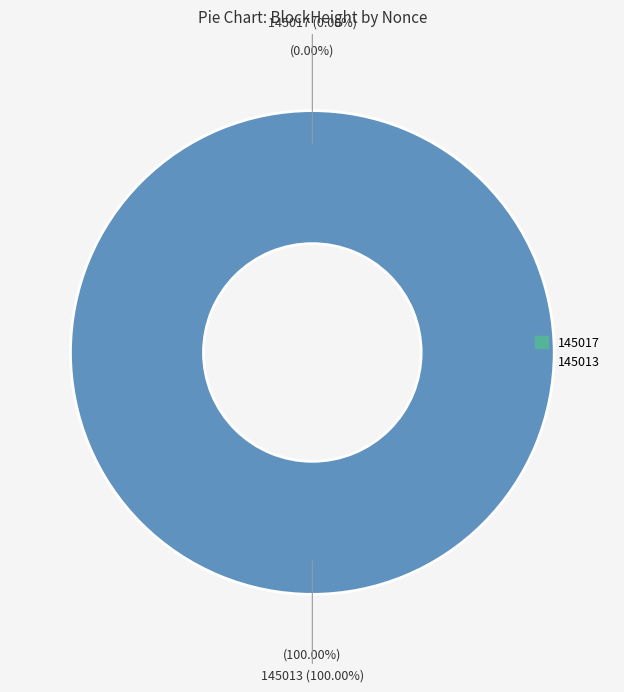

To the nearest percent, what portion does 145013 represent?

100%